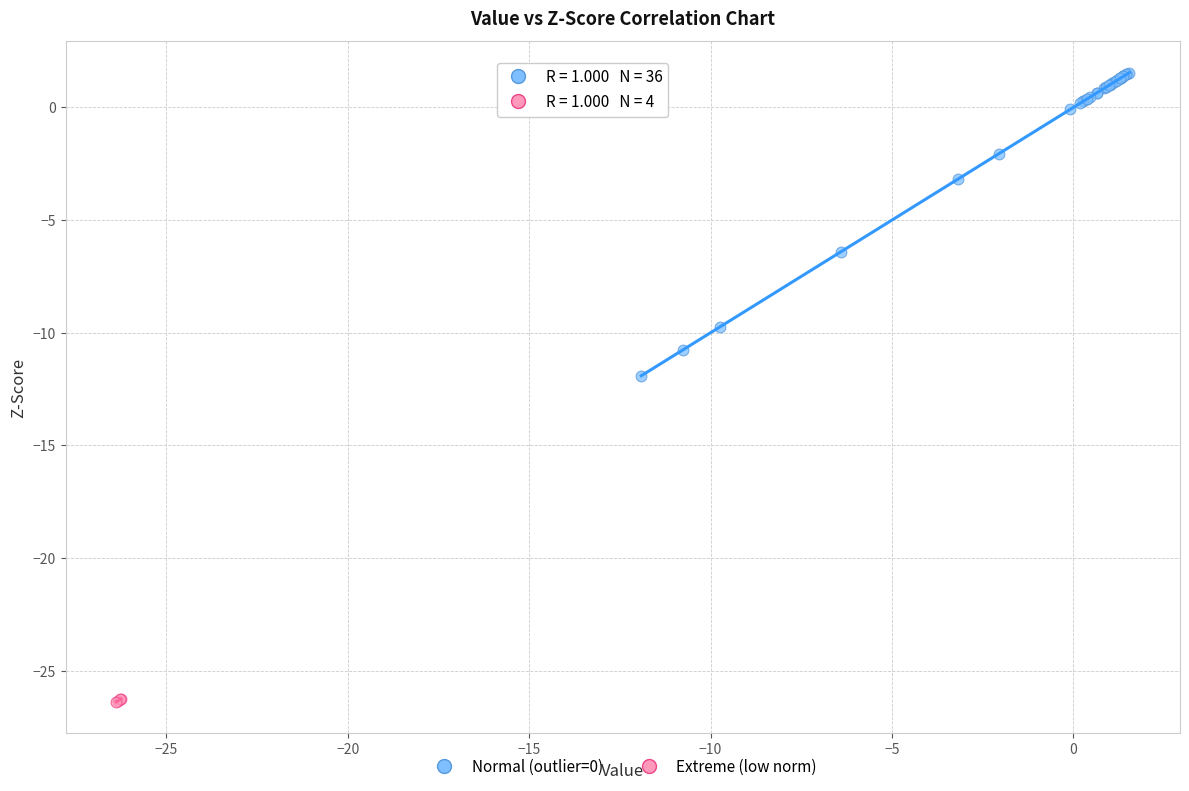

Which series contains the highest Y value?

Normal (outlier=0)